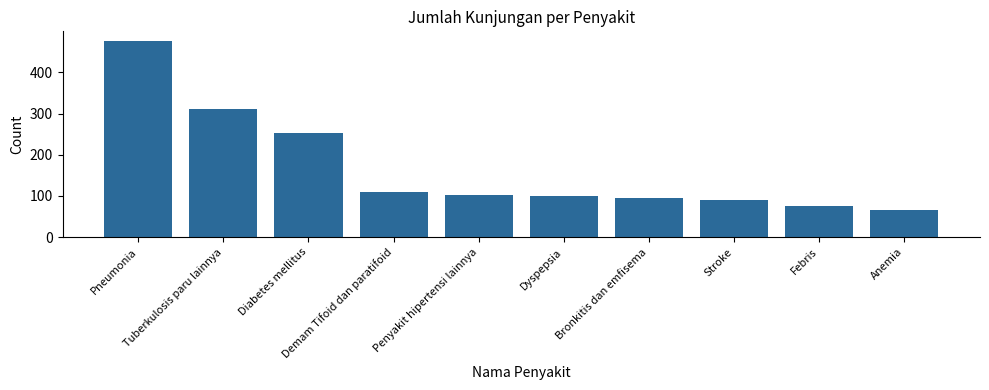

What is the change in value from Bronkitis dan emfisema to Stroke?

-5